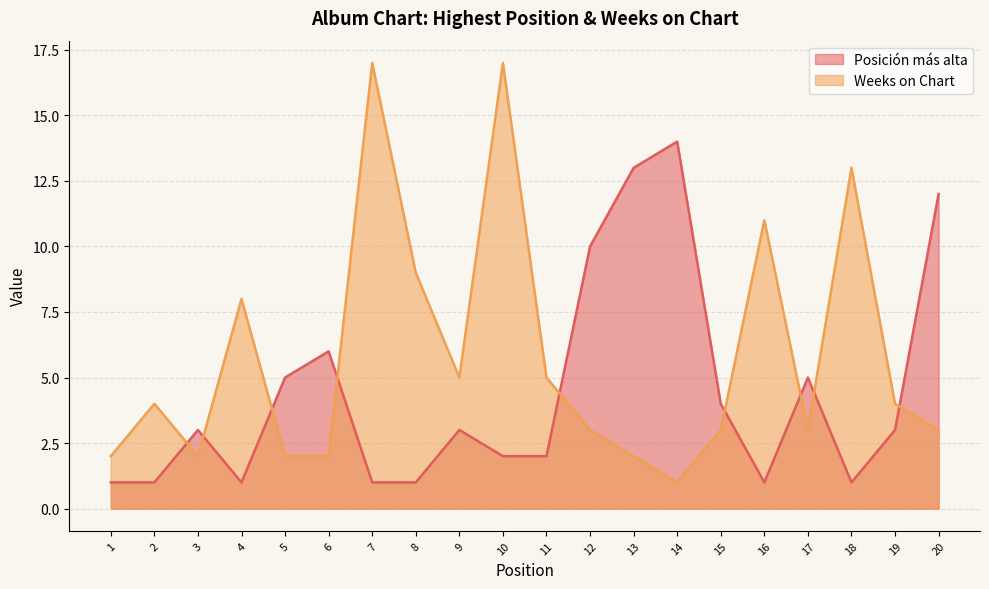

Reading left to right, extract all data points from this chart.

Posición más alta: 1=1	2=1	3=3	4=1	5=5	6=6	7=1	8=1	9=3	10=2	11=2	12=10	13=13	14=14	15=4	16=1	17=5	18=1	19=3	20=12
Weeks on Chart: 1=2	2=4	3=2	4=8	5=2	6=2	7=17	8=9	9=5	10=17	11=5	12=3	13=2	14=1	15=3	16=11	17=3	18=13	19=4	20=3